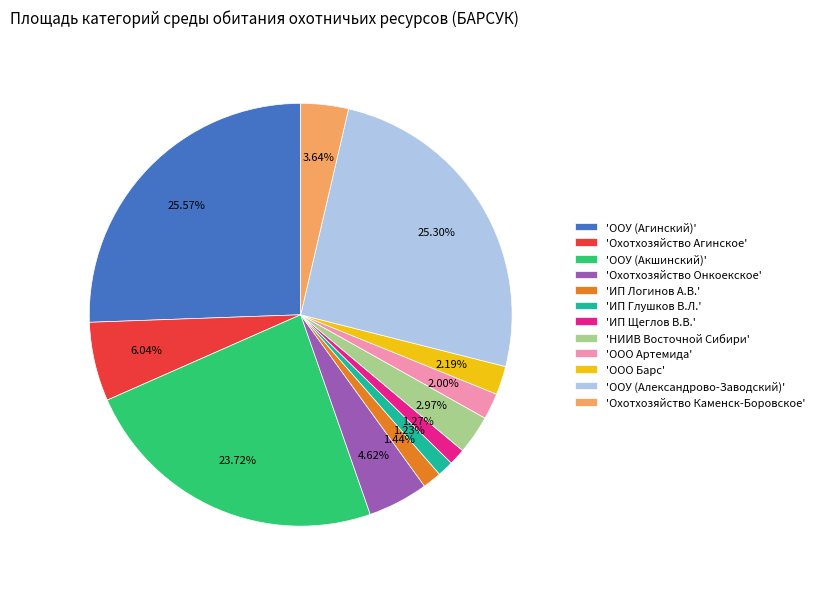

Is the sum of 'ООО Барс' and 'ИП Логинов А.В.' greater than half?

No